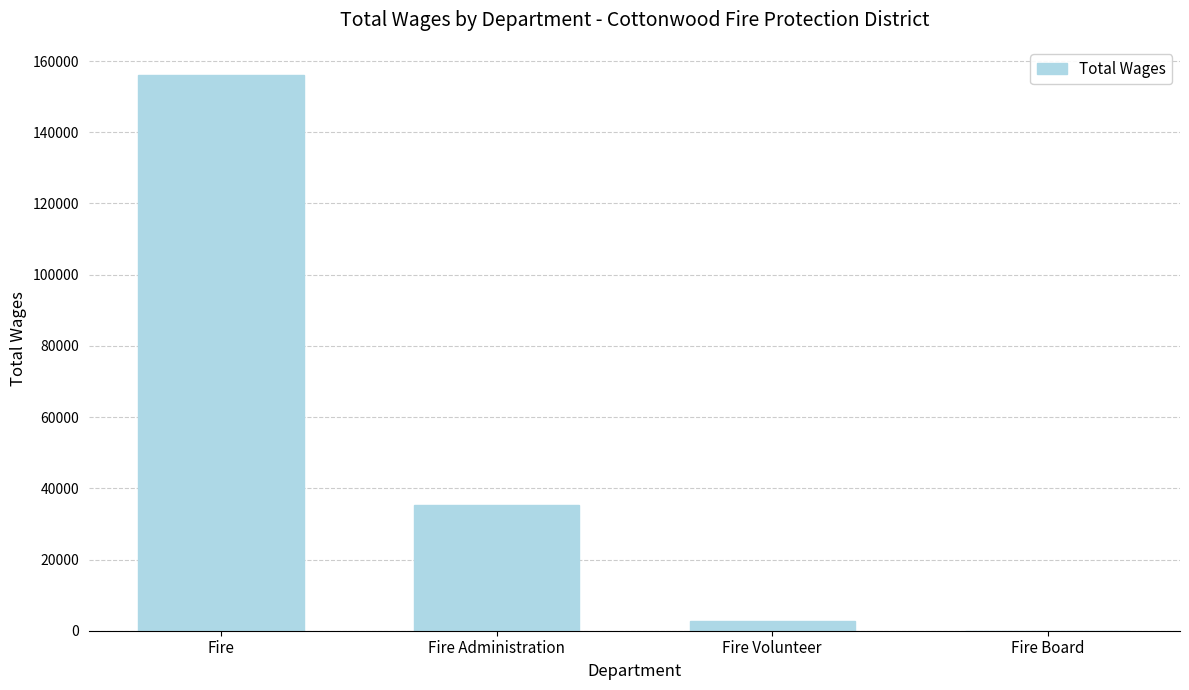

What is the change in value from Fire to Fire Administration?

-120745